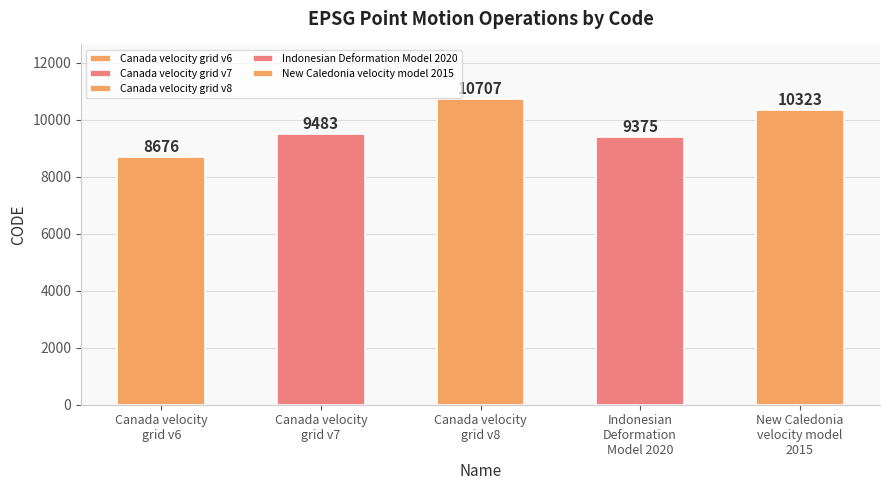

Which category has the highest value across all series?

Canada velocity
grid v8